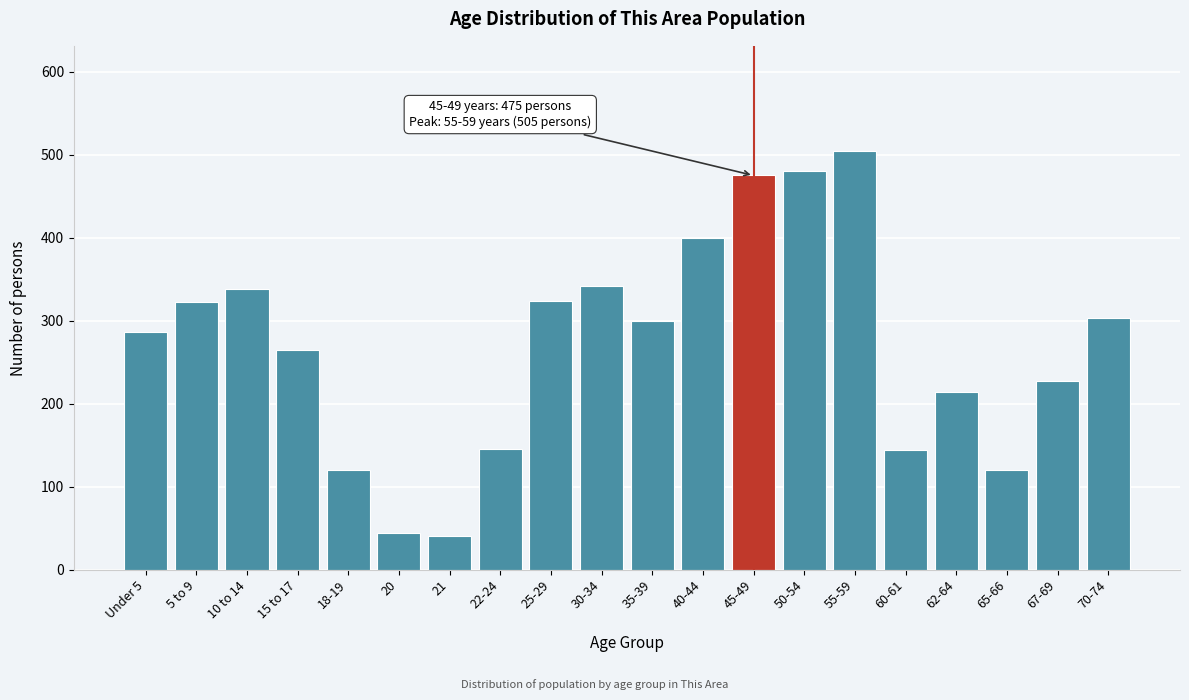

True or false: the data shows 144 at 60-61.

True